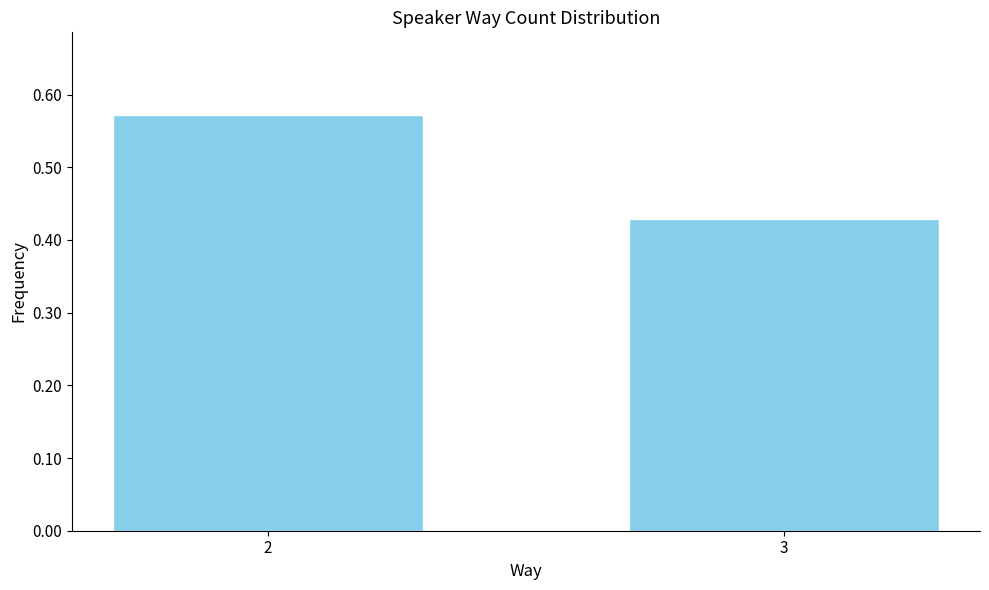

True or false: the data shows 1.0 at 2.

False